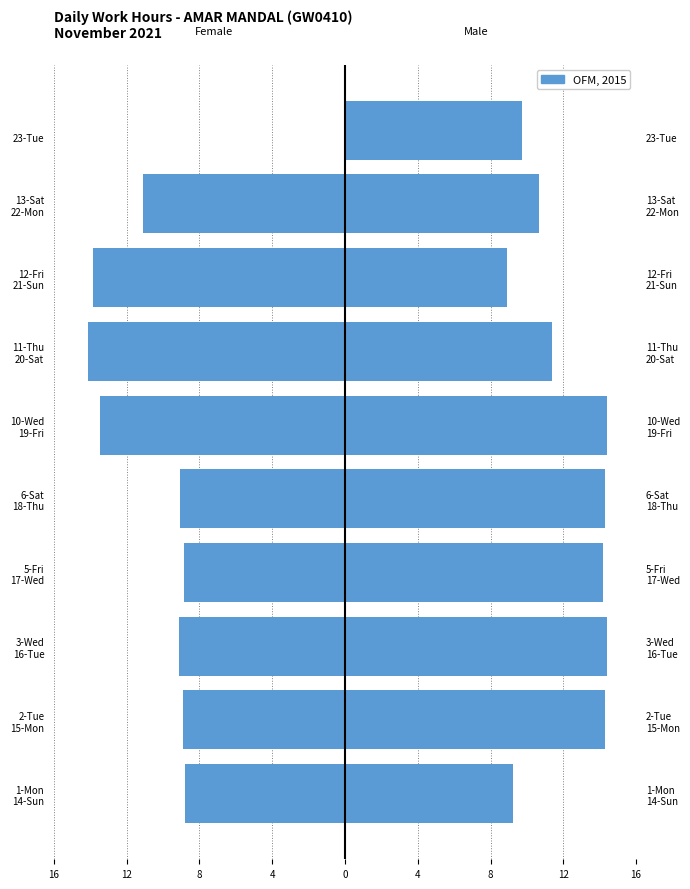

The chart shows a value of -2.9 at 6-Sat 18-Thu. True or false?

False